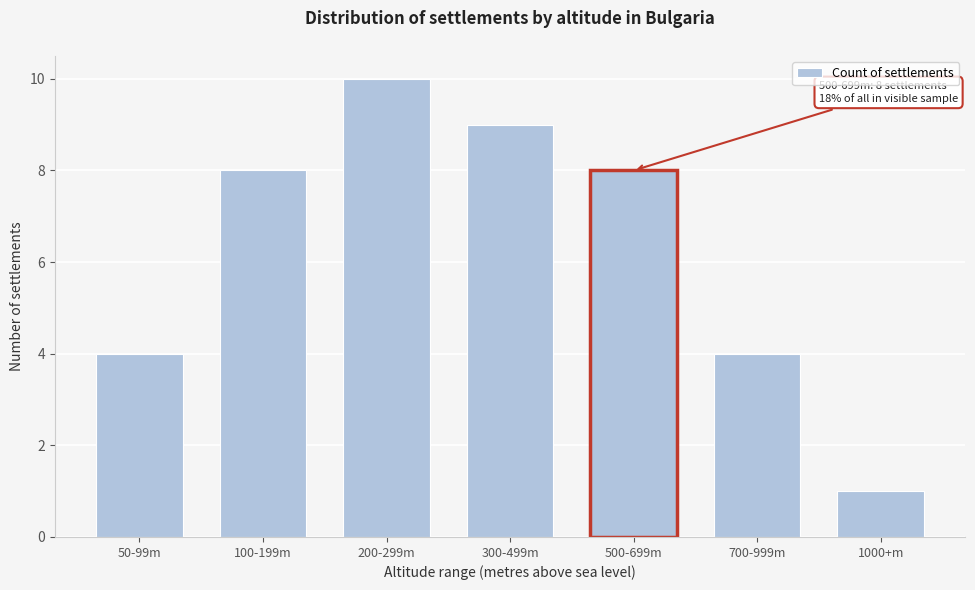

Reading left to right, what are all the values shown in this chart?

50-99m=4	100-199m=8	200-299m=10	300-499m=9	500-699m=8	700-999m=4	1000+m=1